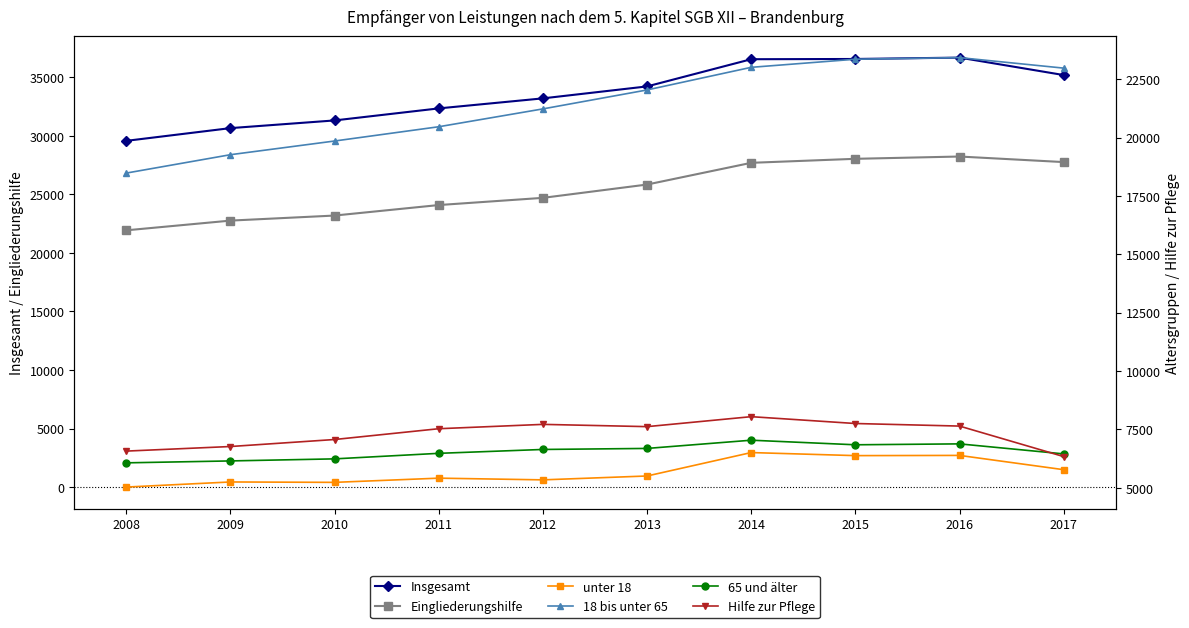

What value does the 65 und älter series have at 2011?

6477